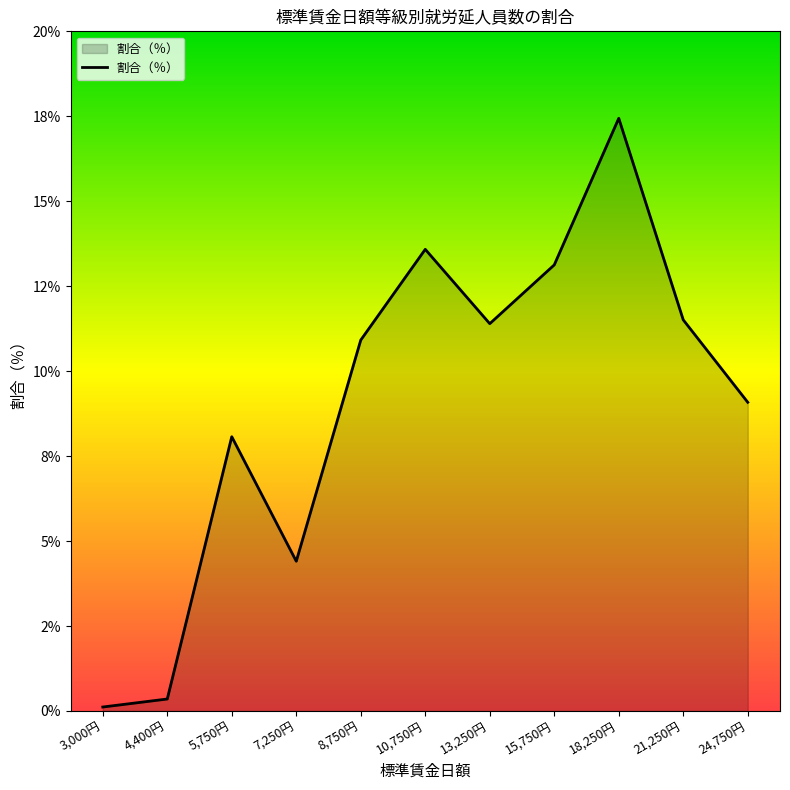

At which label is the value closest to 8?

5,750円